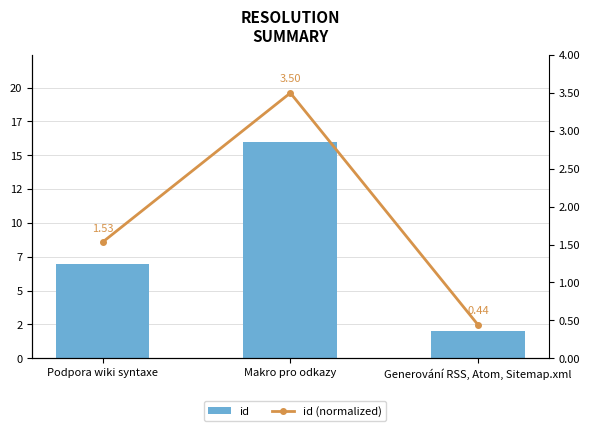

What is the total value across all series at Podpora wiki syntaxe?

8.5